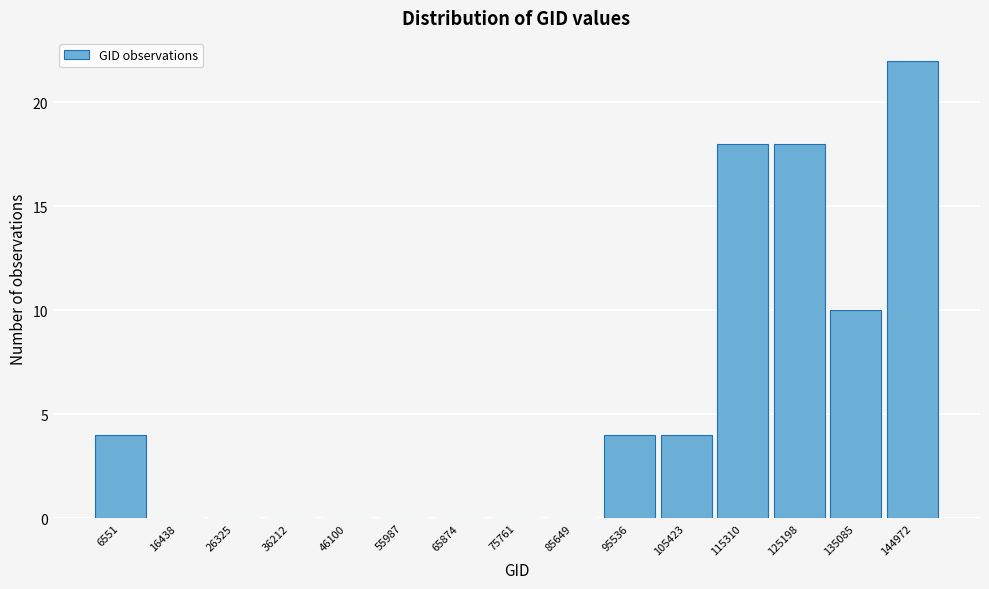

Reading left to right, extract all data points from this chart.

6551=4	16438=0	26325=0	36212=0	46100=0	55987=0	65874=0	75761=0	85649=0	95536=4	105423=4	115310=18	125198=18	135085=10	144972=22